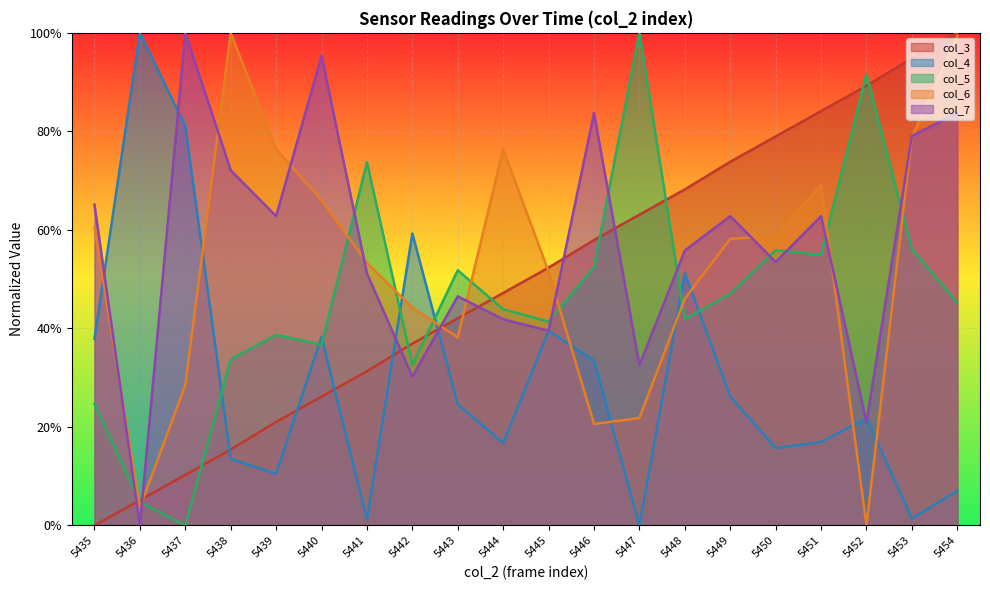

Between which two adjacent categories do col_5 and col_3 first intersect?

5435 and 5436